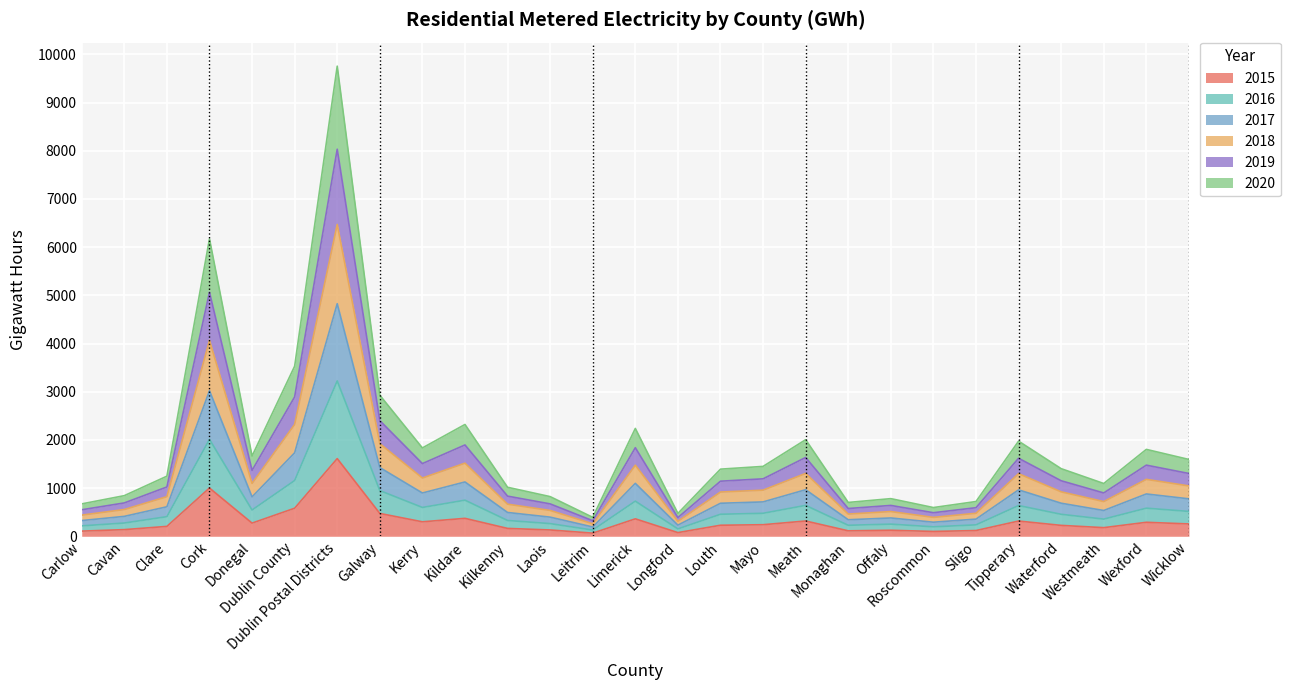

What are all the series names shown in the legend?

2015, 2016, 2017, 2018, 2019, 2020